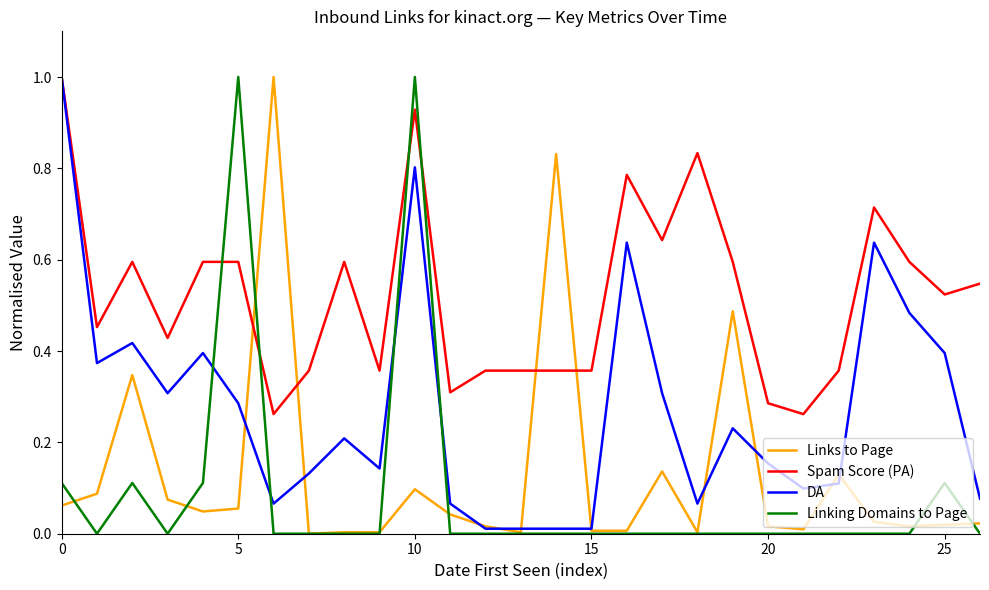

What is the greatest value displayed?

1.0